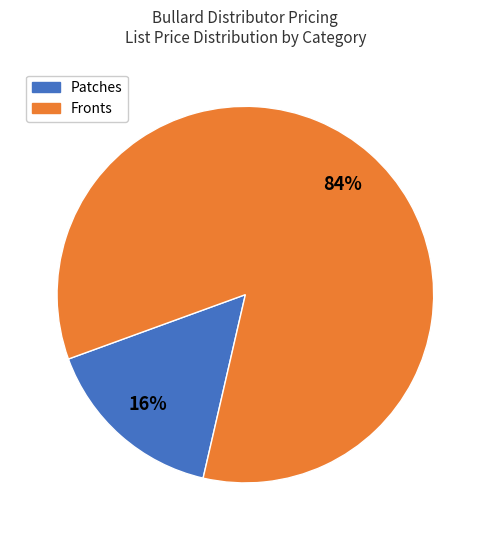

Is there a majority slice in this chart?

Yes